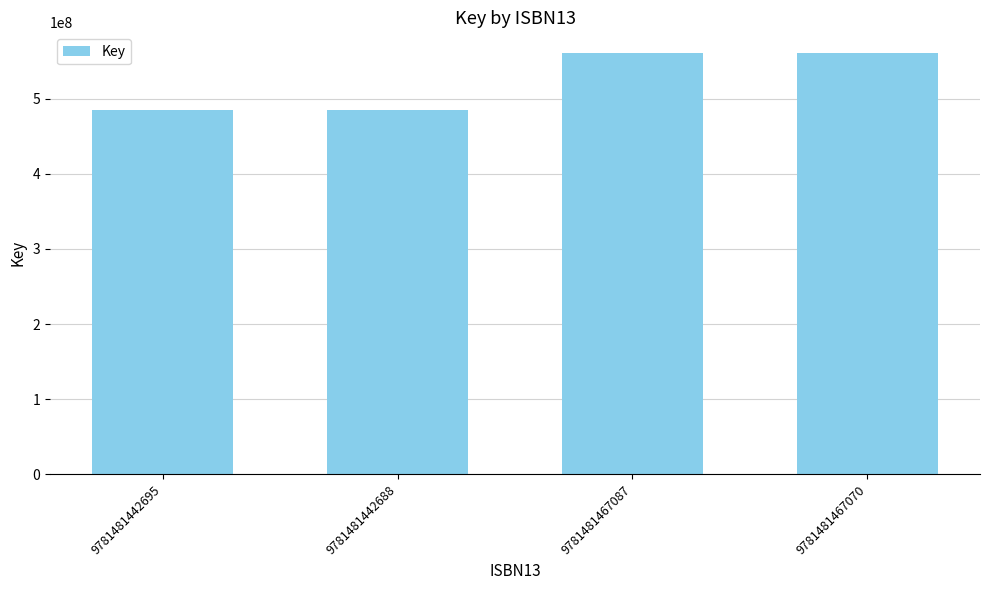

What is the difference between the maximum and minimum values?

75566849